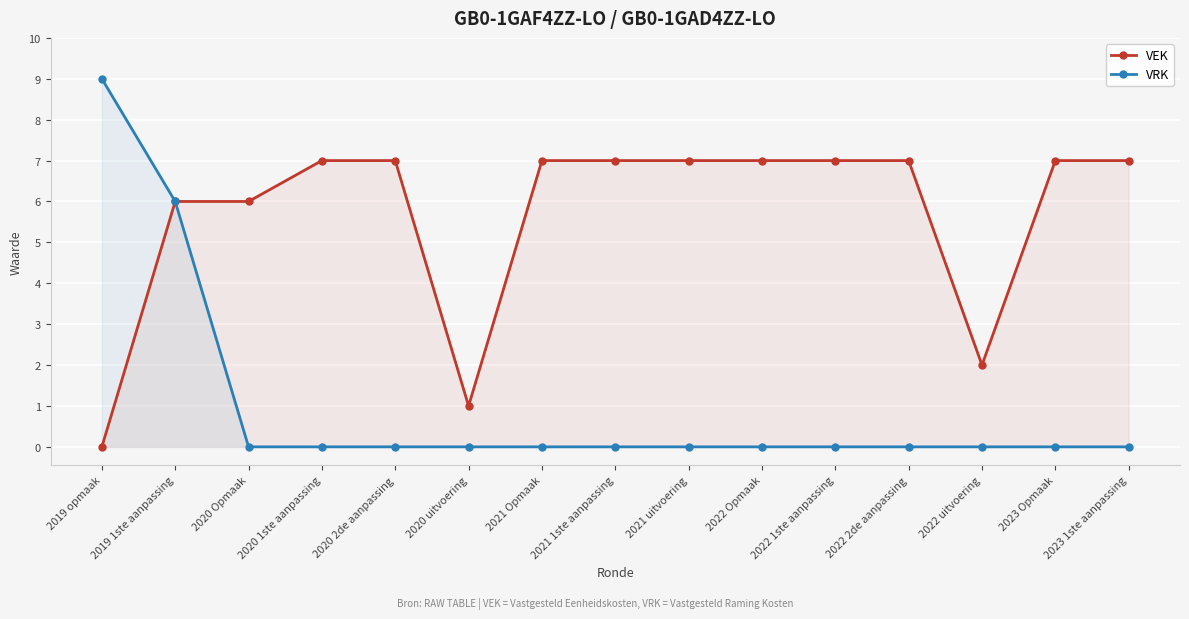

What is the average value of the VRK series?

1